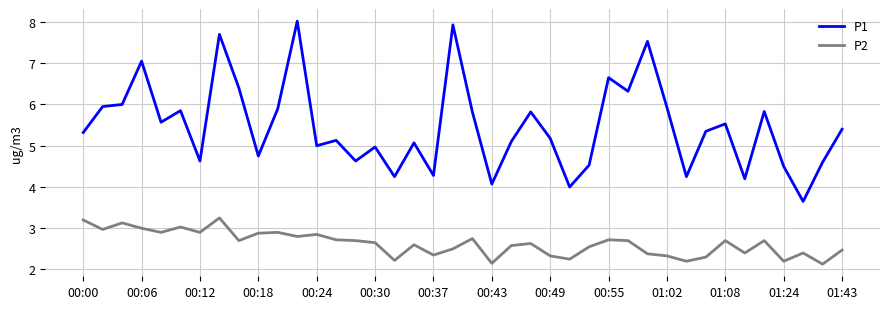

List the series in order of their overall mean, lowest first.

P2, P1